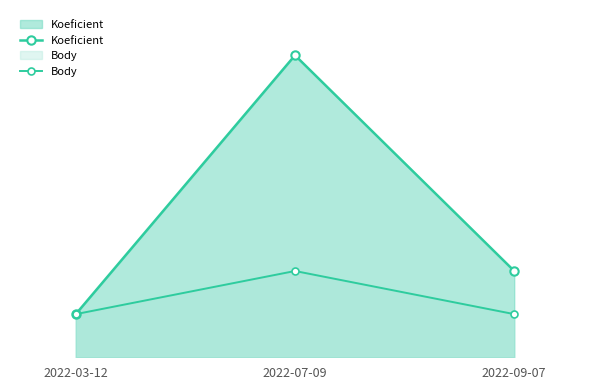

Count the Koeficient values in the range 1 to 7.

3